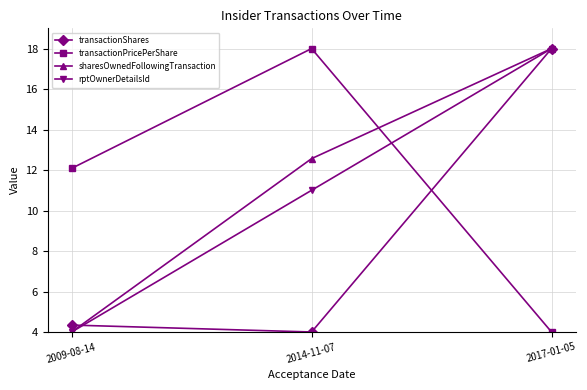

Between 2009-08-14 and 2014-11-07, which series saw the biggest shift?

sharesOwnedFollowingTransaction